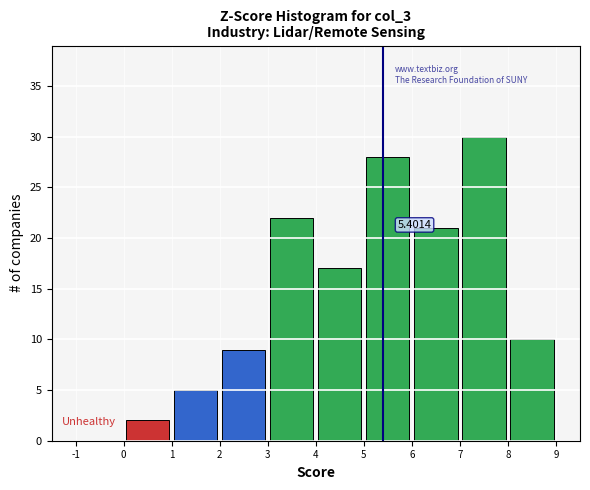

Over which range of the x-axis is the bar tallest?

7 to 8